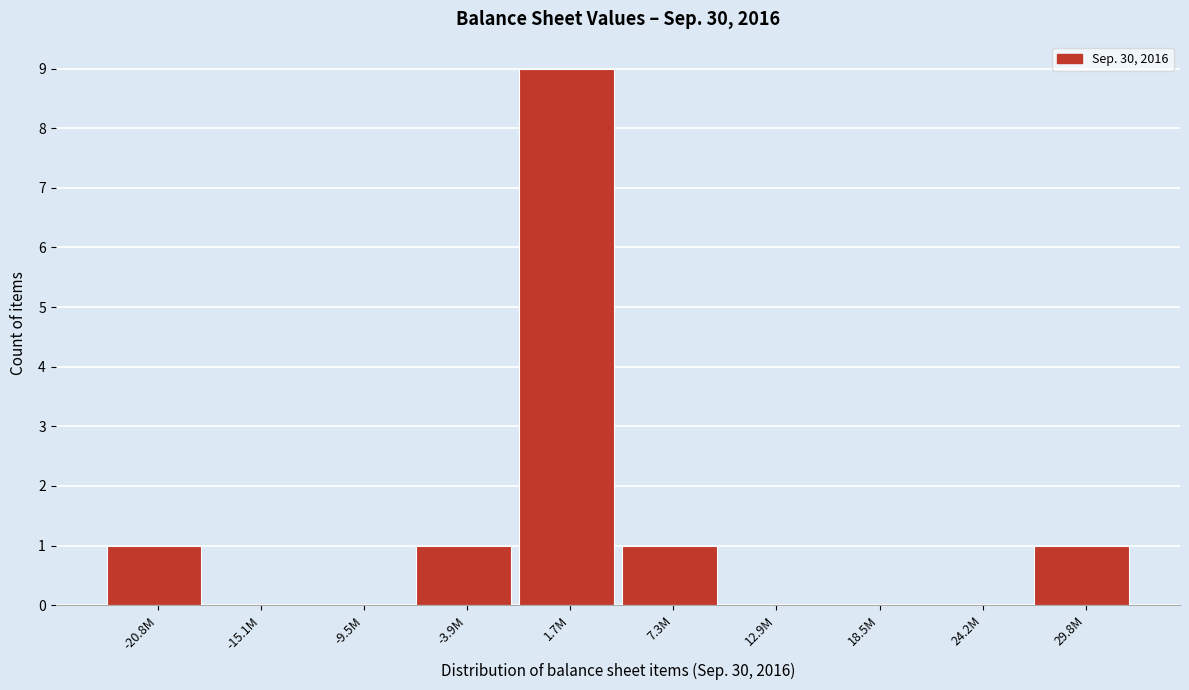

Reading left to right, what are all the values shown in this chart?

-20.8M=1	-15.1M=0	-9.5M=0	-3.9M=1	1.7M=9	7.3M=1	12.9M=0	18.5M=0	24.2M=0	29.8M=1